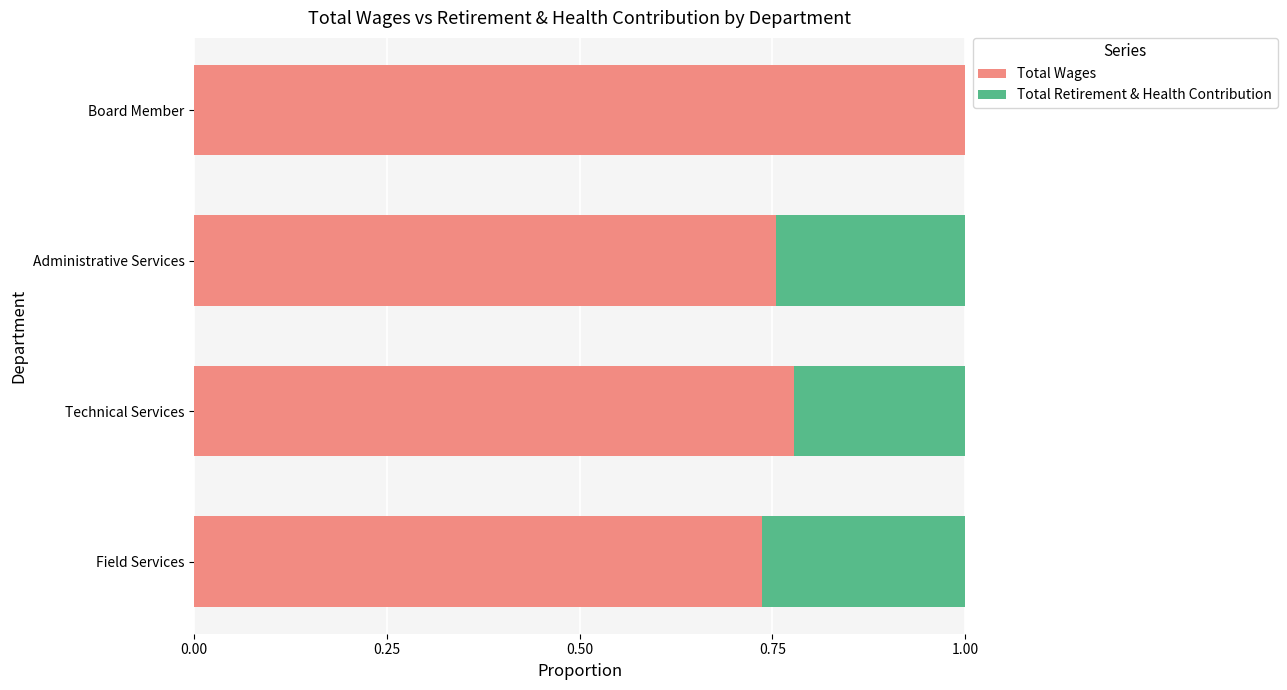

What is the sum of the Total Wages values at Technical Services and Field Services?

1.5